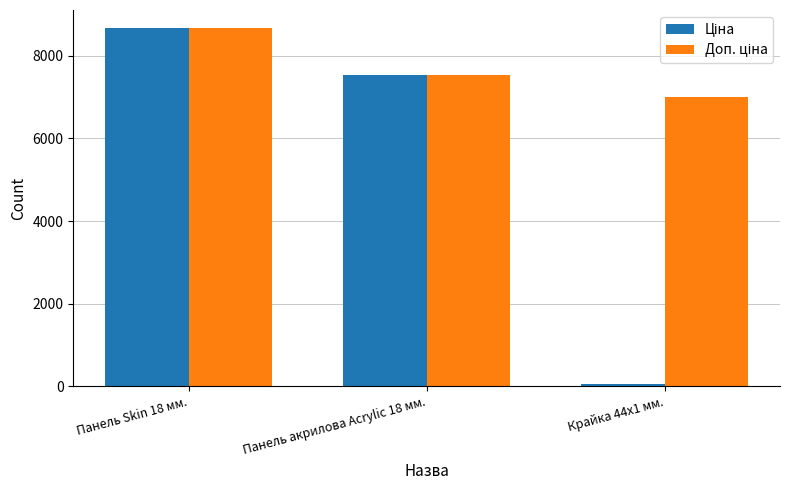

What is the label of the 2nd bar from the right?

Панель акрилова Acrylic 18 мм.